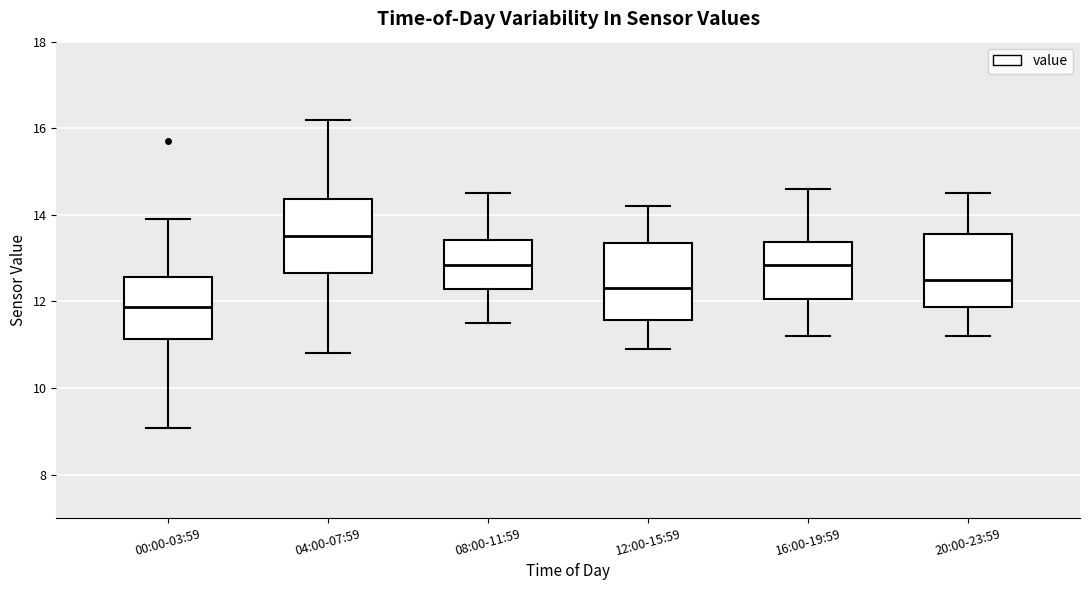

Which box has the lowest median line?

00:00-03:59